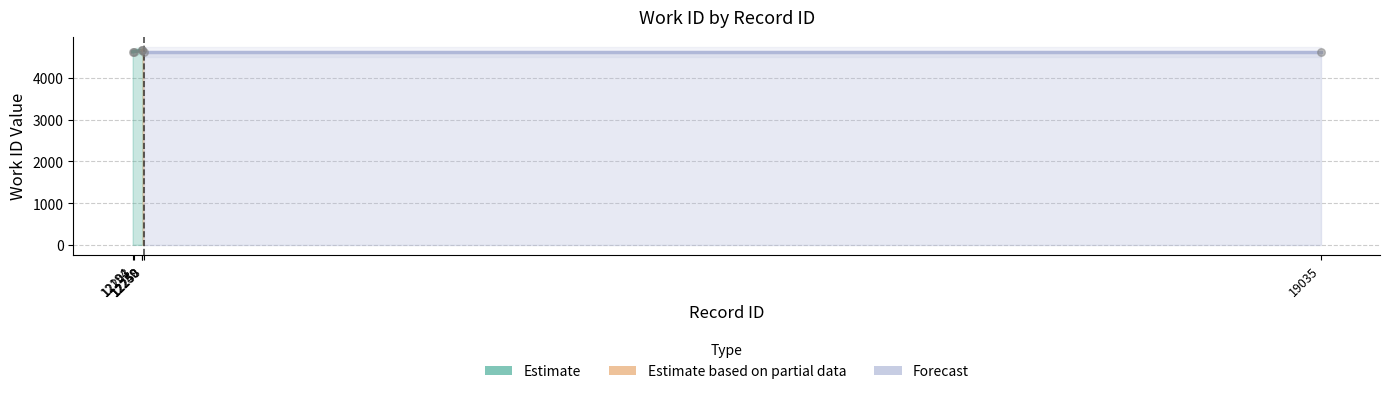

Approximately how many times larger is the value at 12194 compared to 12250?

1.0